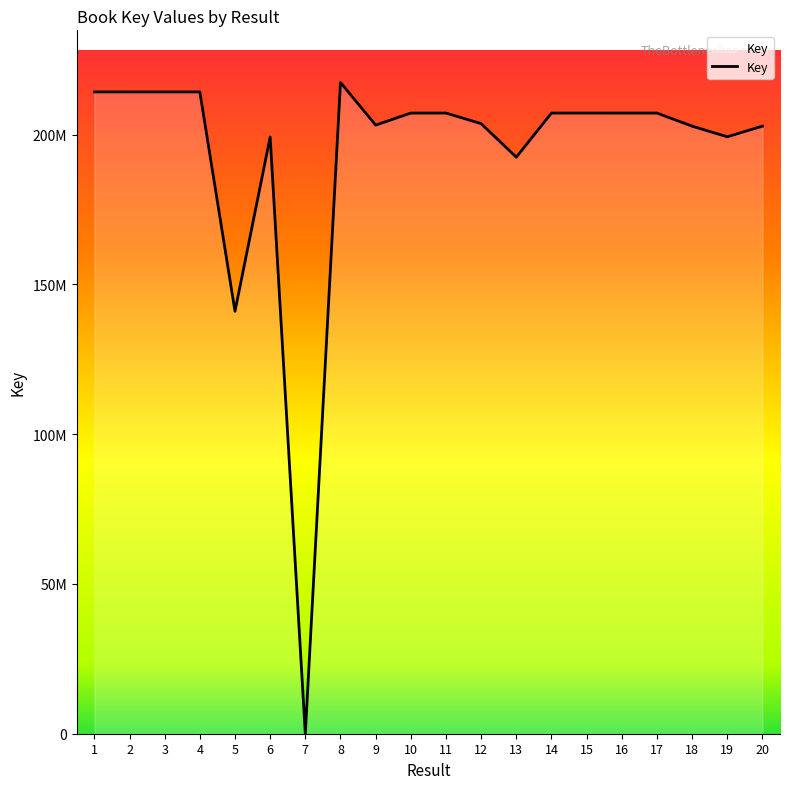

What is the value of the 6th point from the left?

199191595